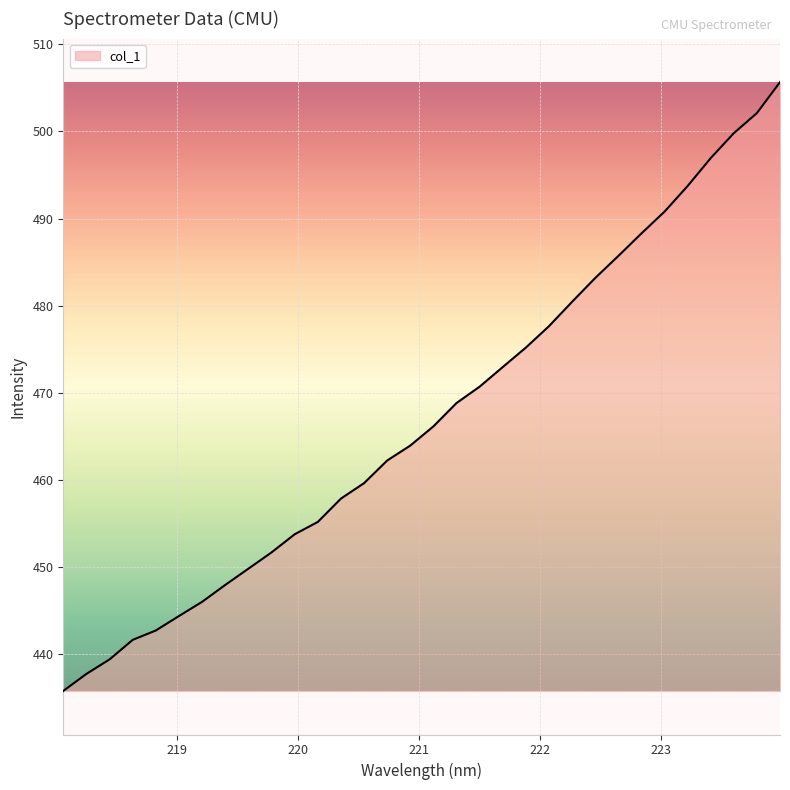

What is the greatest value displayed?

505.7